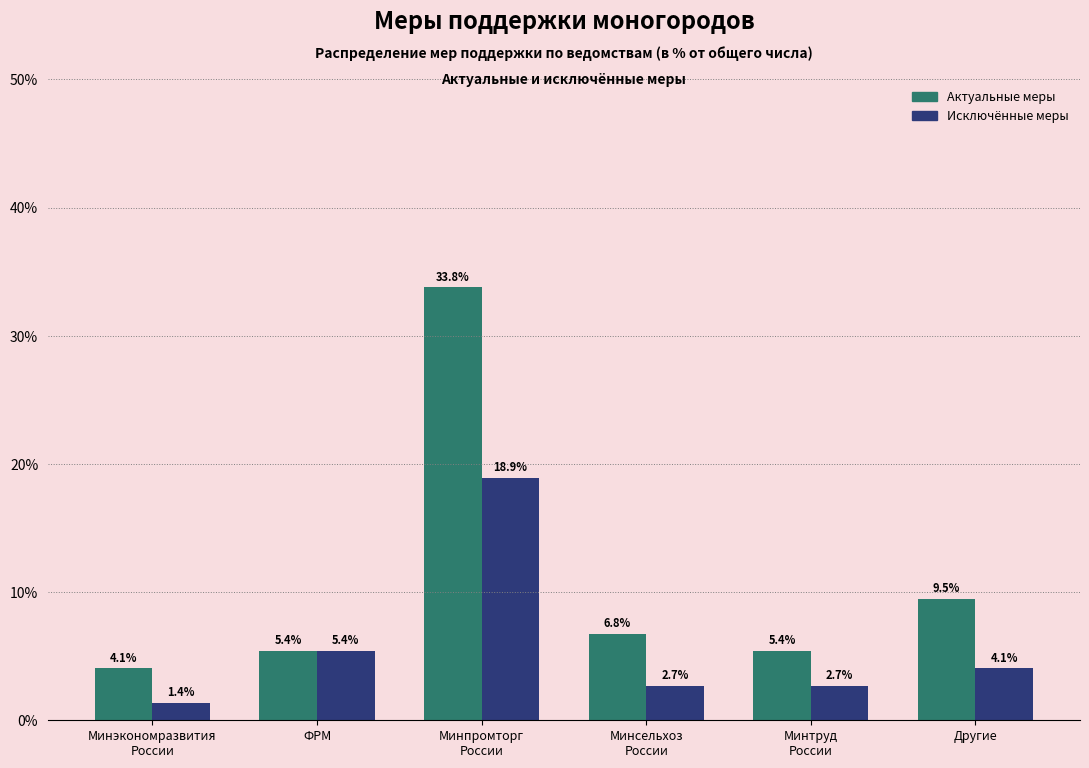

Reading left to right, extract all data points from this chart.

Актуальные меры: 4.1	5.4	33.8	6.8	5.4	9.5
Исключённые меры: 1.4	5.4	18.9	2.7	2.7	4.1